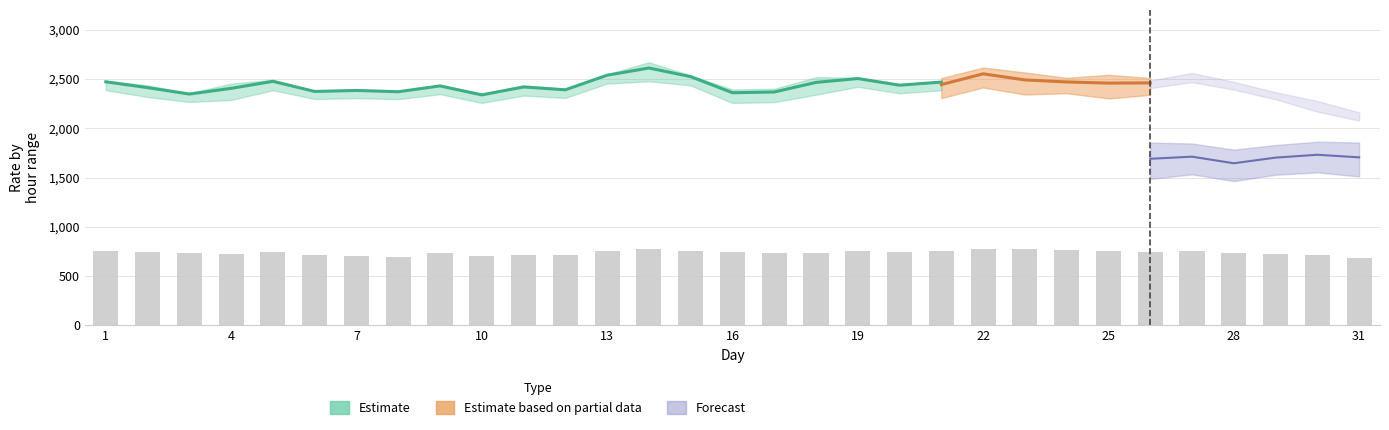

At how many categories does at least one series exceed 1989?

31